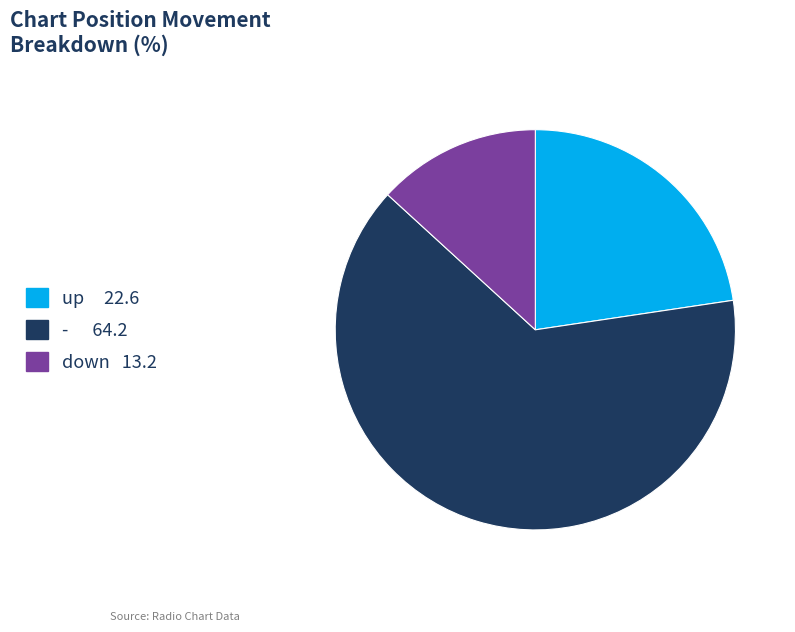

Which category accounts for the majority?

-